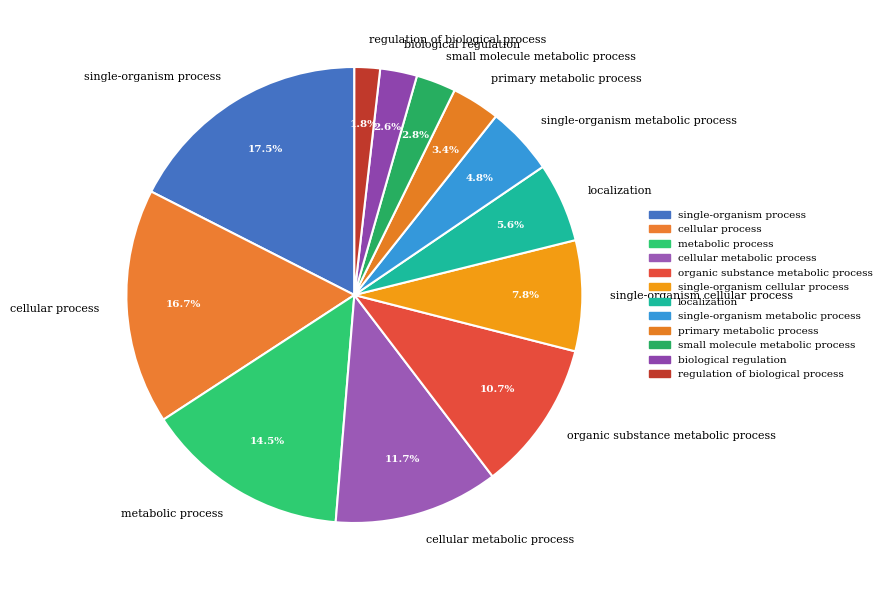

To the nearest percent, what is the average slice percentage?

8%